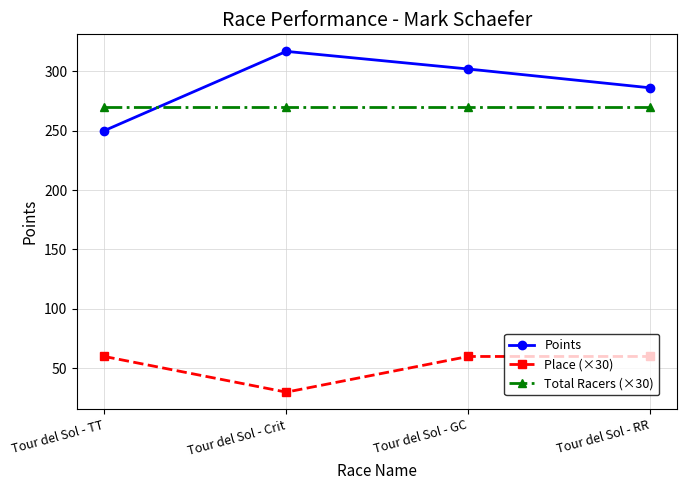

What are all the series names shown in the legend?

Points, Place (×30), Total Racers (×30)